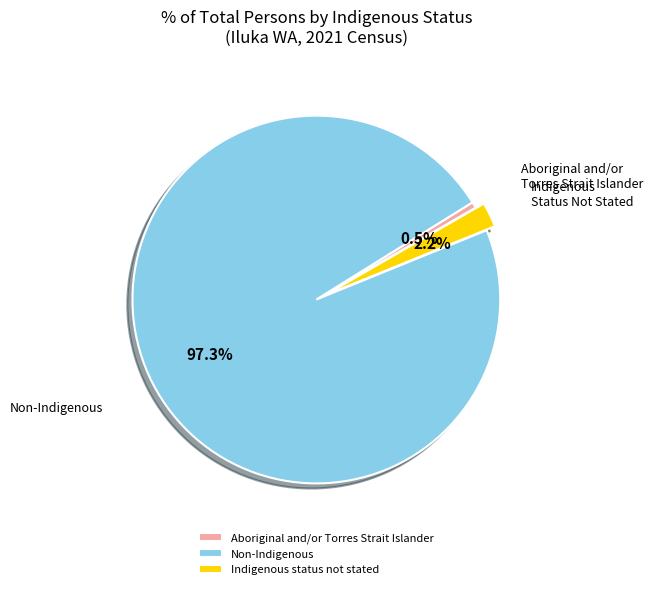

How many segments does this pie chart have?

3